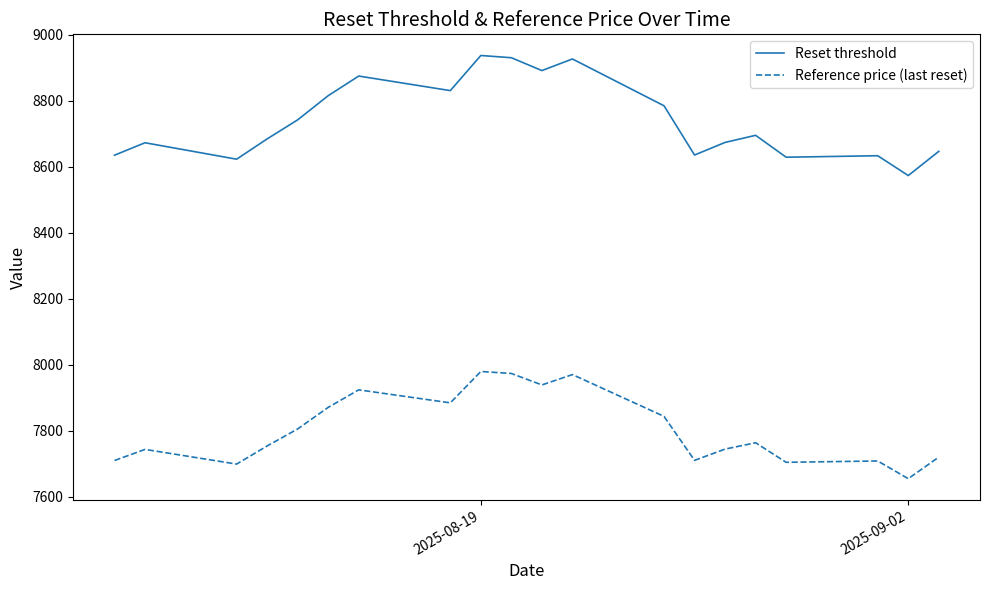

Rank the series by their average value, from lowest to highest.

Reference price (last reset), Reset threshold